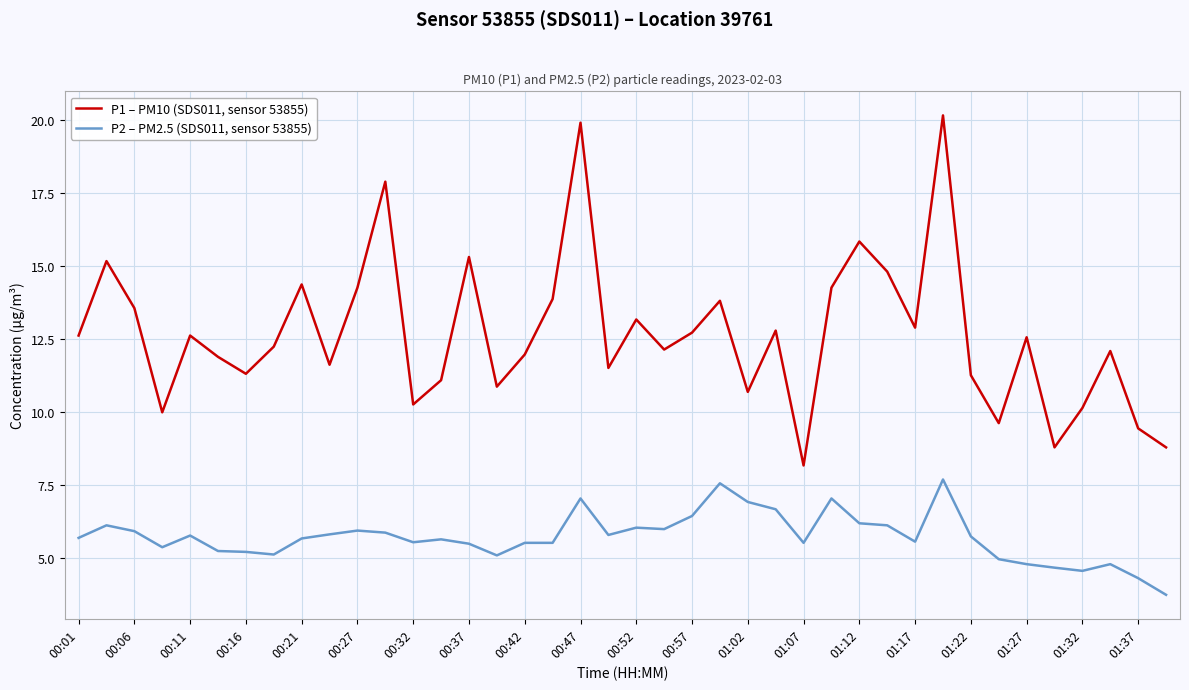

Does the chart have visible grid lines?

Yes